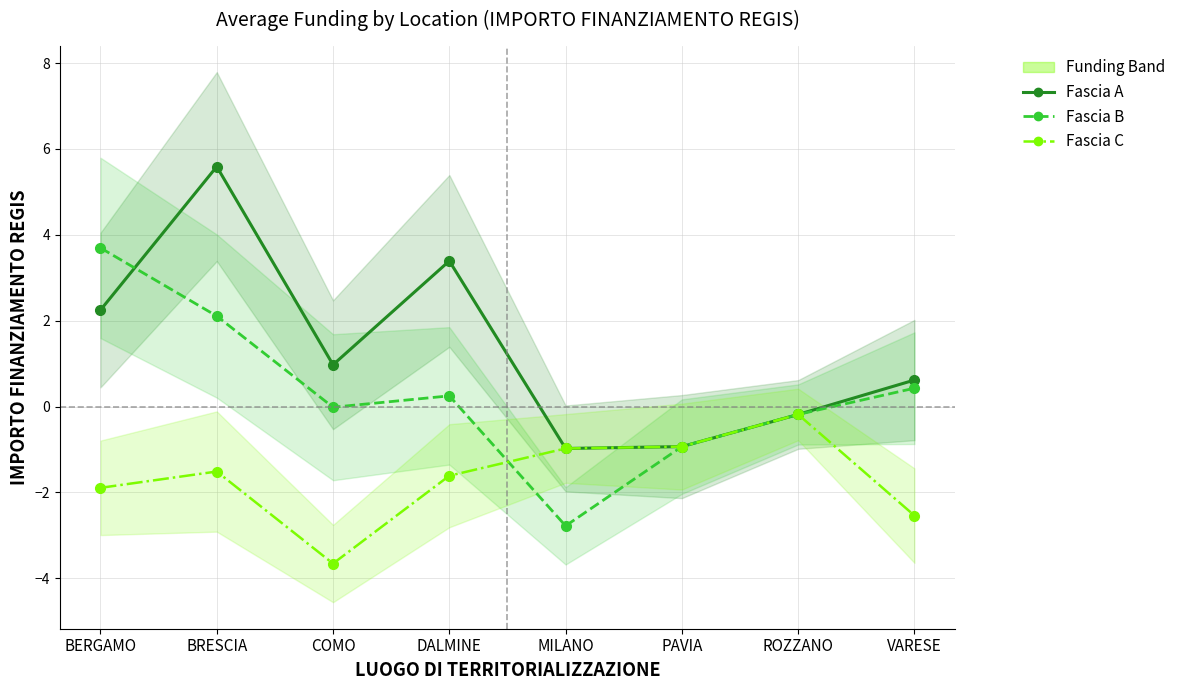

What position from the right is BRESCIA?

7